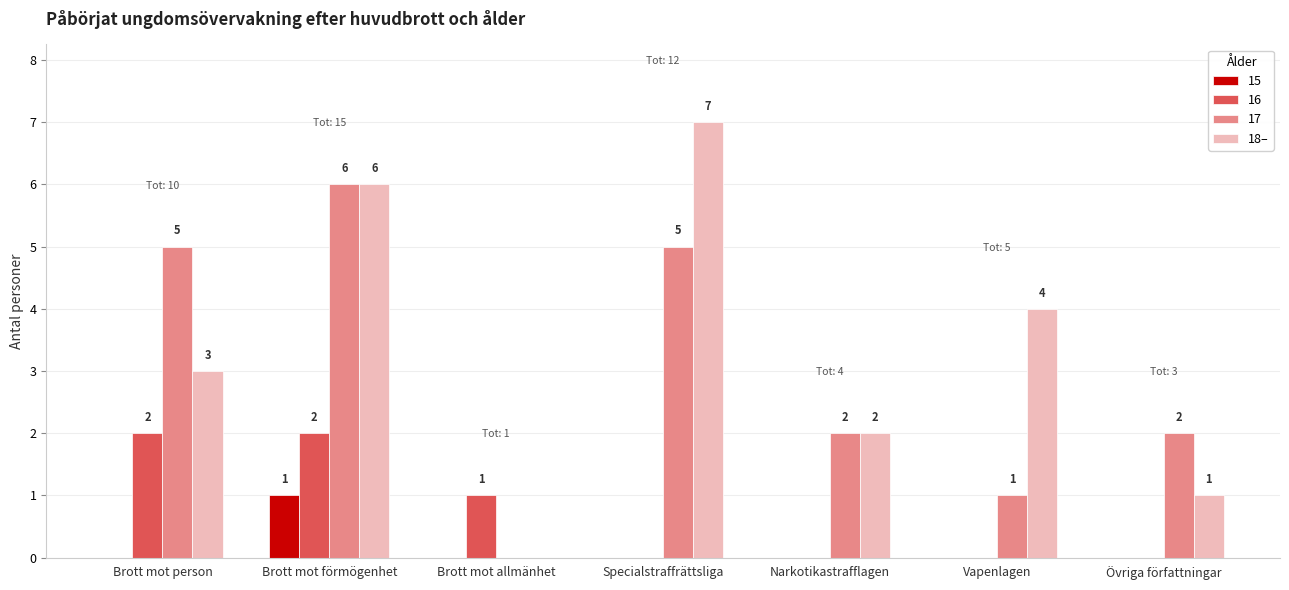

At which label does 17 reach its peak?

Brott mot förmögenhet